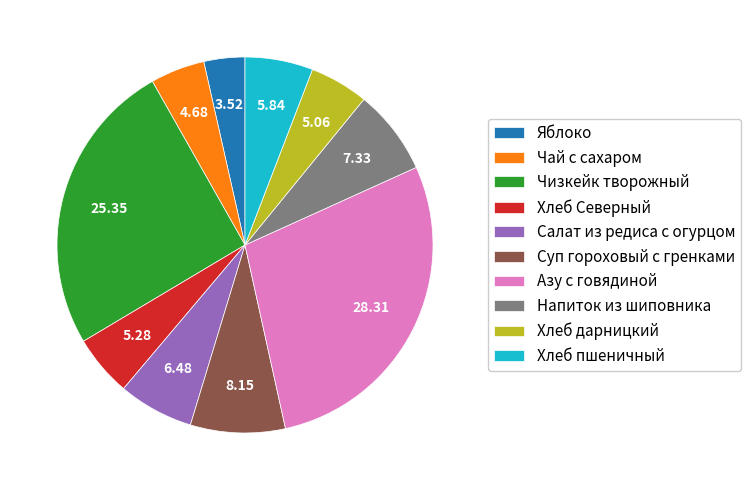

Between Яблоко and Хлеб Северный, which is larger?

Хлеб Северный